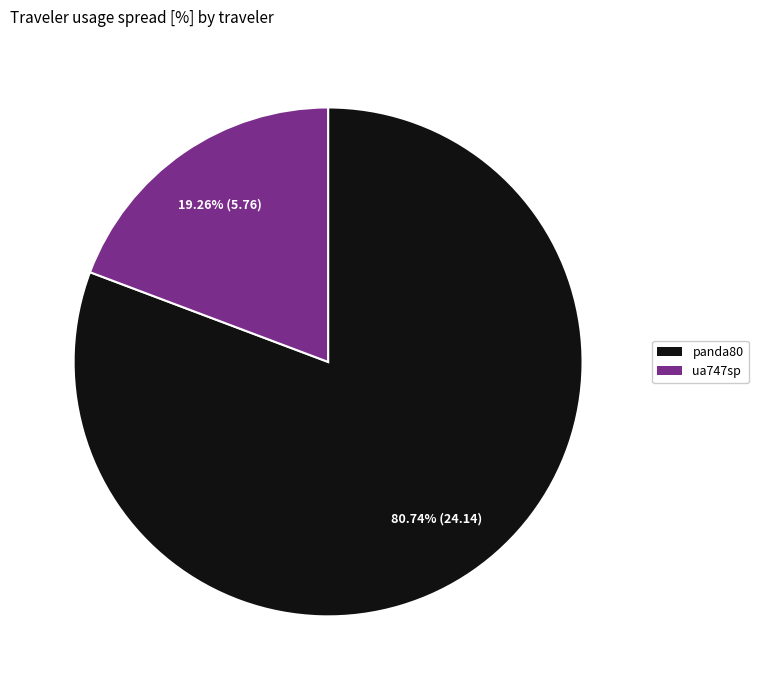

How many segments does this pie chart have?

2